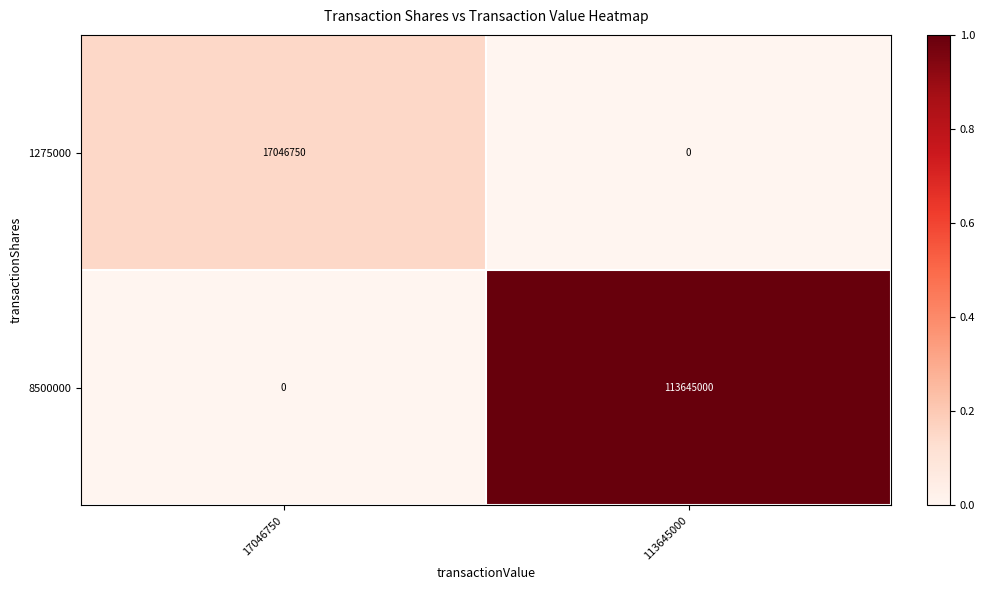

Which series has the largest total across all categories?

8500000